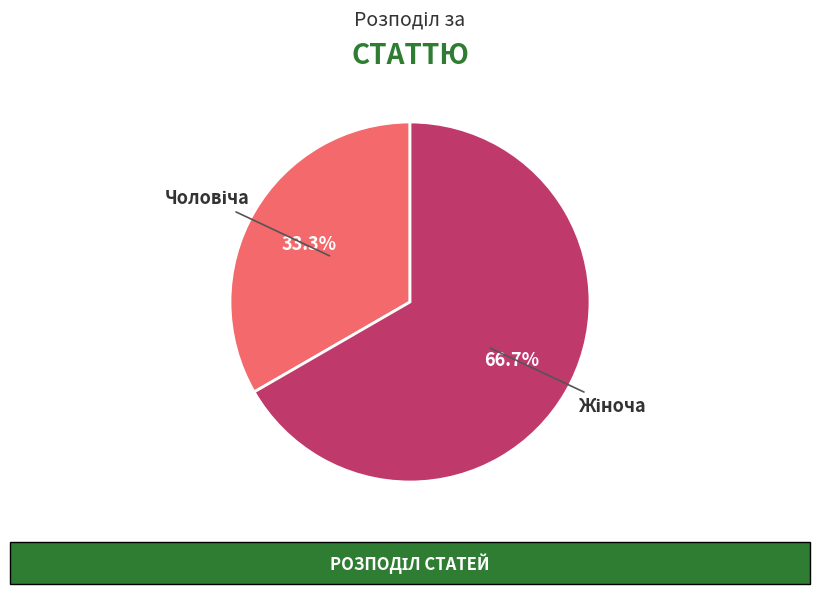

Does any single category account for the majority?

Yes